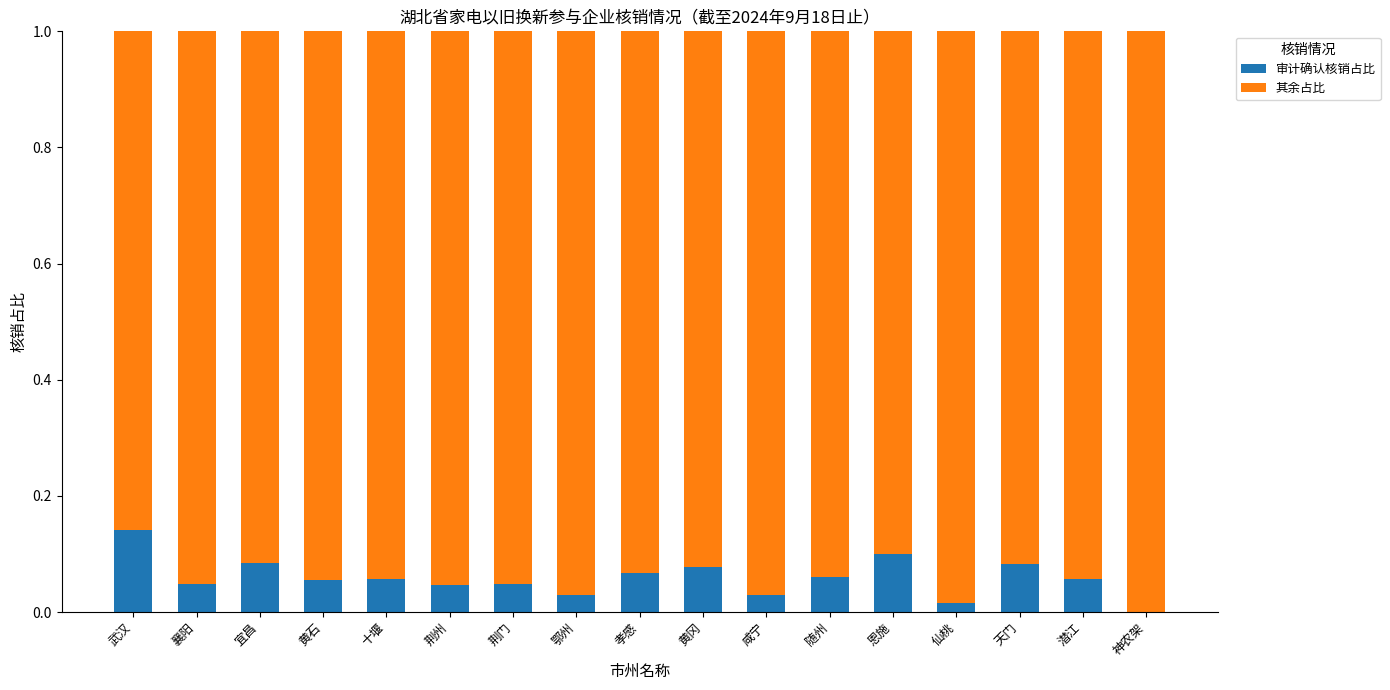

What are all the series names shown in the legend?

审计确认核销占比, 其余占比